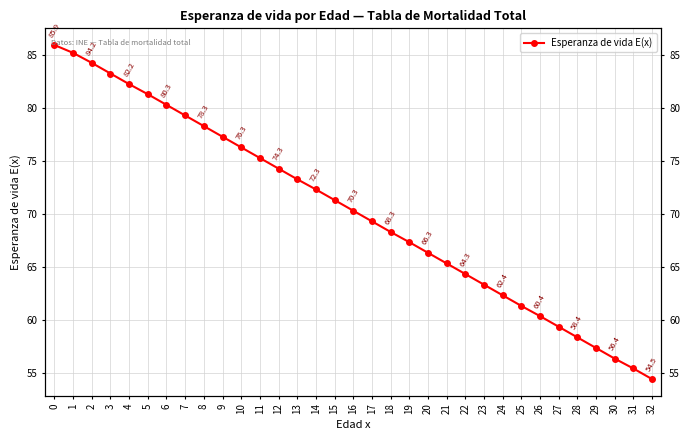

List the labels in order of value, largest first.

0, 1, 2, 3, 4, 5, 6, 7, 8, 9, 10, 11, 12, 13, 14, 15, 16, 17, 18, 19, 20, 21, 22, 23, 24, 25, 26, 27, 28, 29, 30, 31, 32